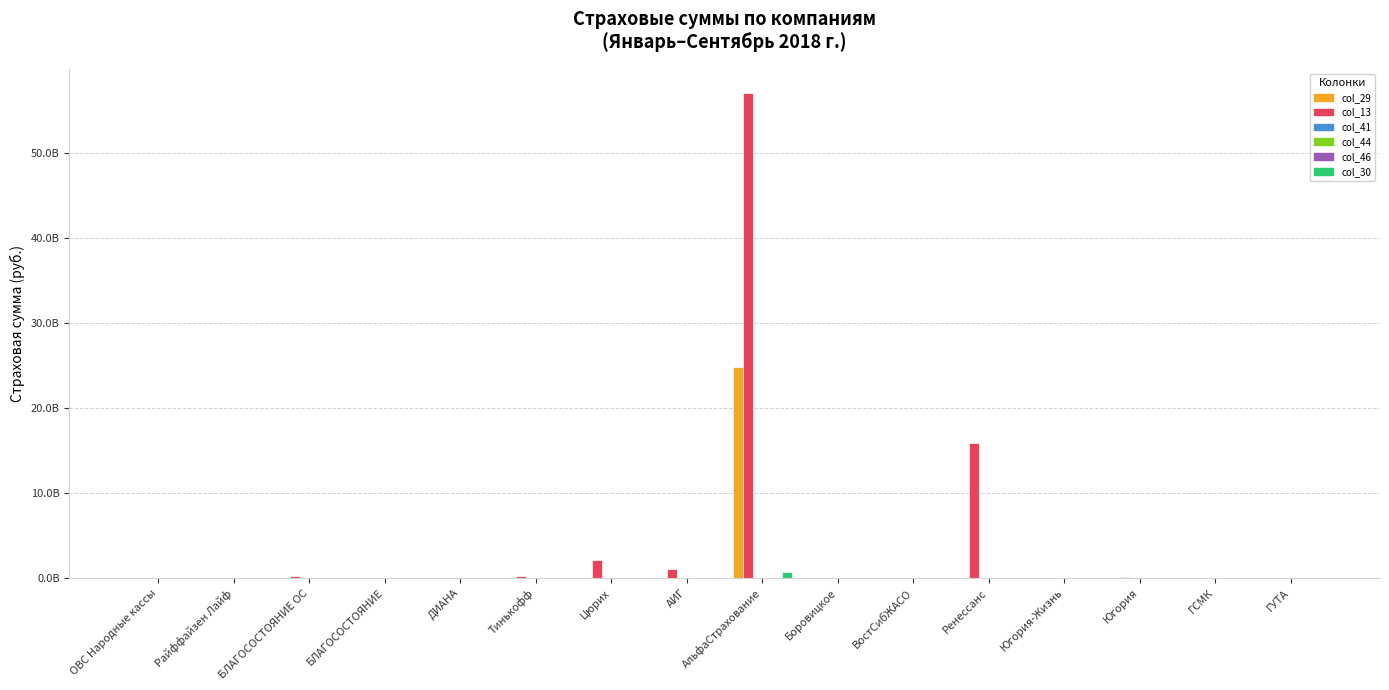

Reading left to right, extract all data points from this chart.

col_29: ОВС Народные кассы=0.0	Райффайзен Лайф=0.0	БЛАГОСОСТОЯНИЕ ОС=0.0	БЛАГОСОСТОЯНИЕ=0.0	ДИАНА=0.0	Тинькофф=0.0	Цюрих=0.0	АИГ=0.0	АльфаСтрахование=24846265540.3	Боровицкое=0.0	ВостСибЖАСО=0.0	Ренессанс=0.0	Югория-Жизнь=0.0	Югория=0.0	ГСМК=0.0	ГУТА=0.0
col_13: ОВС Народные кассы=3249734.4	Райффайзен Лайф=0.0	БЛАГОСОСТОЯНИЕ ОС=252938351.9	БЛАГОСОСТОЯНИЕ=0.0	ДИАНА=7570102.2	Тинькофф=223566367.8	Цюрих=2070002692.2	АИГ=1060136544.1	АльфаСтрахование=57070051578.5	Боровицкое=13185426.6	ВостСибЖАСО=3902582.8	Ренессанс=15915538863.8	Югория-Жизнь=0.0	Югория=166373755.8	ГСМК=0.0	ГУТА=32862635.7
col_41: ОВС Народные кассы=0.0	Райффайзен Лайф=0.0	БЛАГОСОСТОЯНИЕ ОС=0.0	БЛАГОСОСТОЯНИЕ=0.0	ДИАНА=0.0	Тинькофф=0.0	Цюрих=0.0	АИГ=3775000.0	АльфаСтрахование=0.0	Боровицкое=0.0	ВостСибЖАСО=0.0	Ренессанс=0.0	Югория-Жизнь=0.0	Югория=0.0	ГСМК=0.0	ГУТА=0.0
col_44: ОВС Народные кассы=0.0	Райффайзен Лайф=0.0	БЛАГОСОСТОЯНИЕ ОС=0.0	БЛАГОСОСТОЯНИЕ=0.0	ДИАНА=0.0	Тинькофф=0.0	Цюрих=0.0	АИГ=0.0	АльфаСтрахование=0.0	Боровицкое=0.0	ВостСибЖАСО=0.0	Ренессанс=0.0	Югория-Жизнь=0.0	Югория=0.0	ГСМК=0.0	ГУТА=0.0
col_46: ОВС Народные кассы=0.0	Райффайзен Лайф=0.0	БЛАГОСОСТОЯНИЕ ОС=0.0	БЛАГОСОСТОЯНИЕ=0.0	ДИАНА=0.0	Тинькофф=0.0	Цюрих=0.0	АИГ=0.0	АльфаСтрахование=0.0	Боровицкое=0.0	ВостСибЖАСО=0.0	Ренессанс=0.0	Югория-Жизнь=0.0	Югория=0.0	ГСМК=0.0	ГУТА=0.0
col_30: ОВС Народные кассы=0.0	Райффайзен Лайф=0.0	БЛАГОСОСТОЯНИЕ ОС=0.0	БЛАГОСОСТОЯНИЕ=0.0	ДИАНА=0.0	Тинькофф=0.0	Цюрих=0.0	АИГ=0.0	АльфаСтрахование=670836044.1	Боровицкое=0.0	ВостСибЖАСО=0.0	Ренессанс=301757.0	Югория-Жизнь=0.0	Югория=1199281.4	ГСМК=0.0	ГУТА=0.0